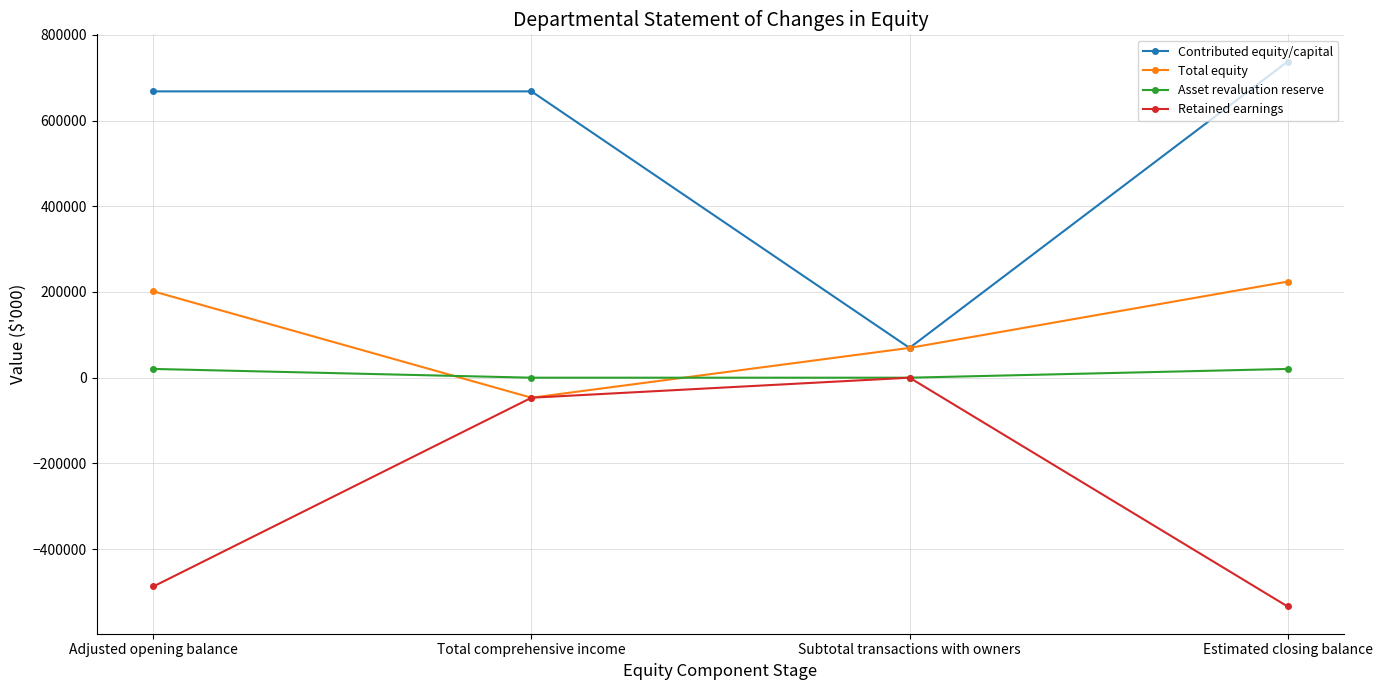

Reading left to right, what are all the values shown in this chart?

Contributed equity/capital: 668185	668185	69520	737705
Total equity: 201449	-46737	69520	224232
Asset revaluation reserve: 20432	0	0	20432
Retained earnings: -487168	-46737	0	-533905